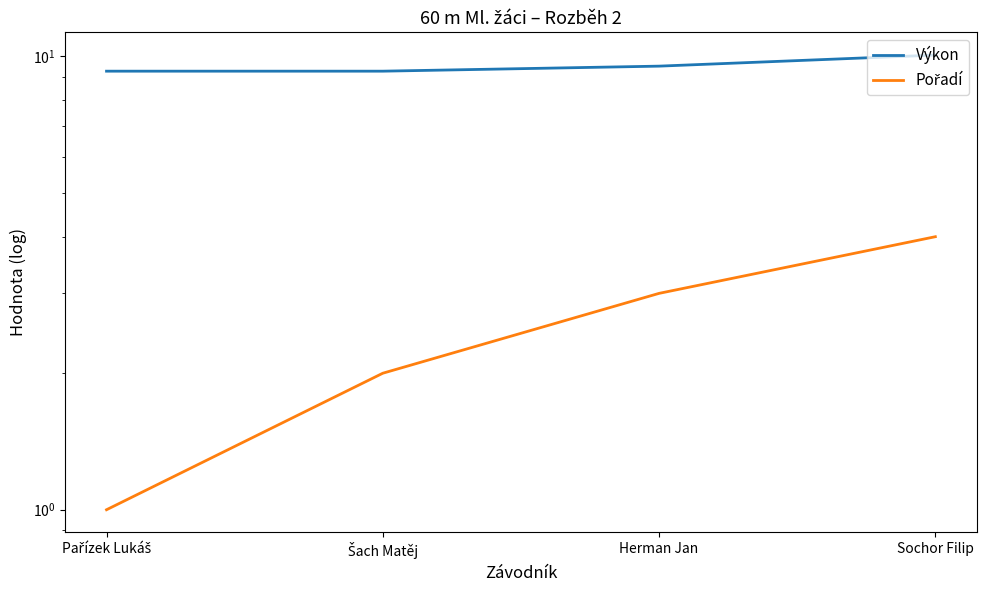

What is the total value across all series at Sochor Filip?

14.1